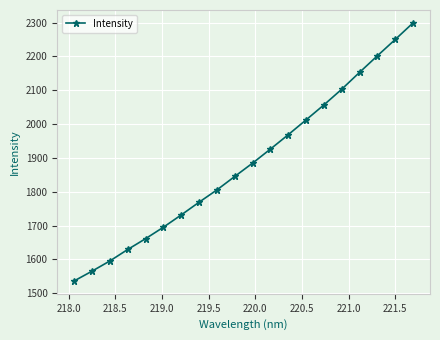

What is the difference between the maximum and minimum values?

762.5